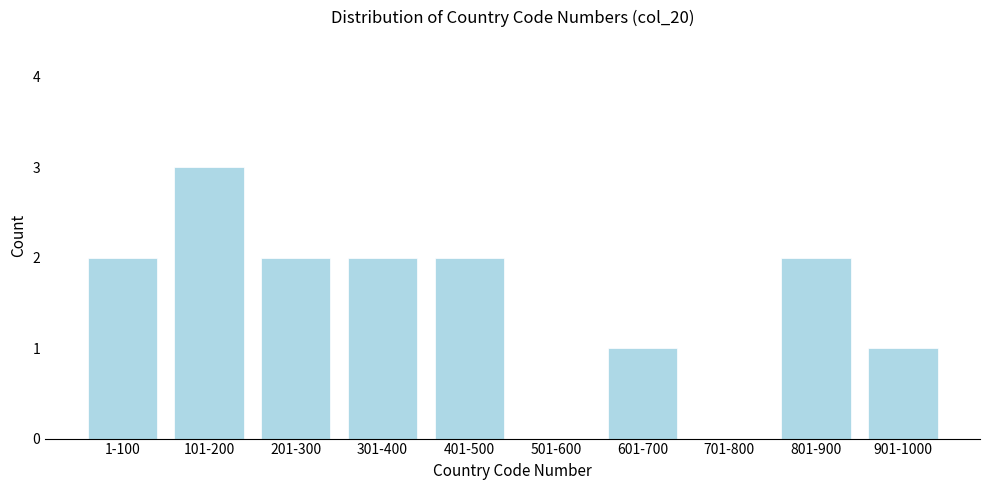

Reading left to right, transcribe all the data shown in this chart.

1-100=2	101-200=3	201-300=2	301-400=2	401-500=2	501-600=0	601-700=1	701-800=0	801-900=2	901-1000=1